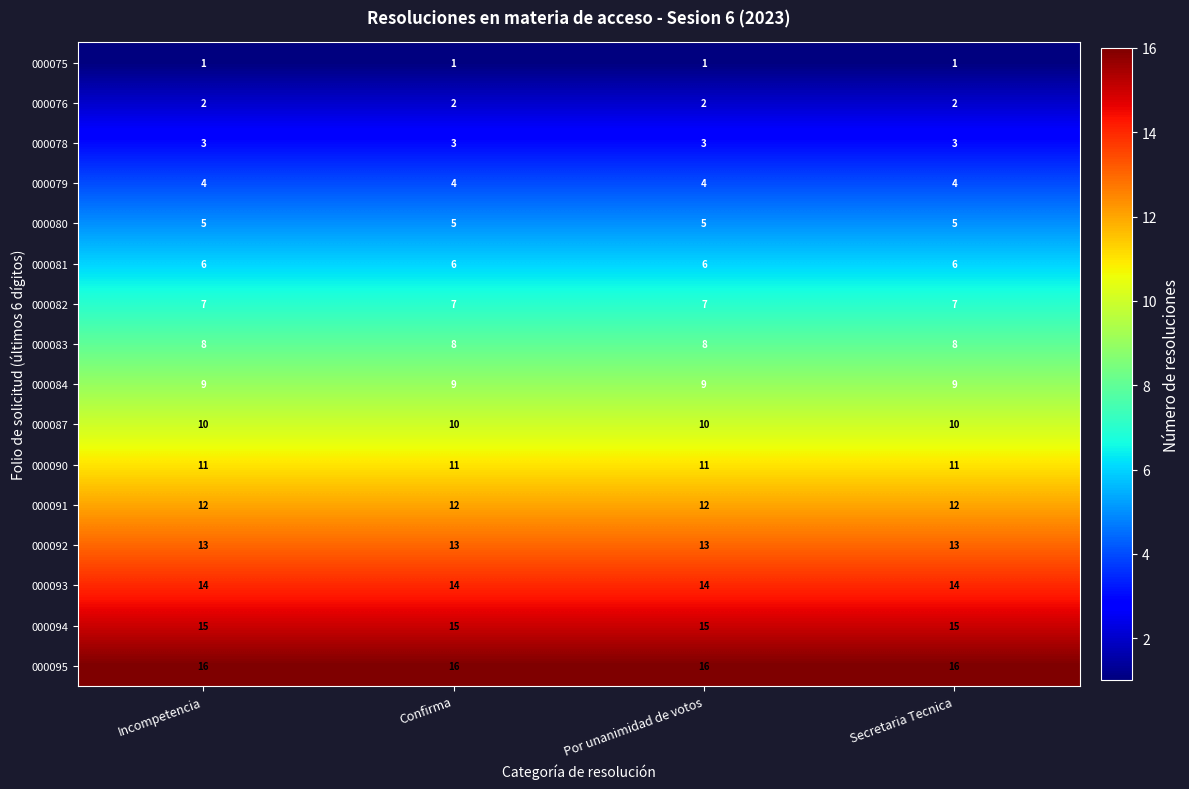

What is the minimum value shown in the chart?

1